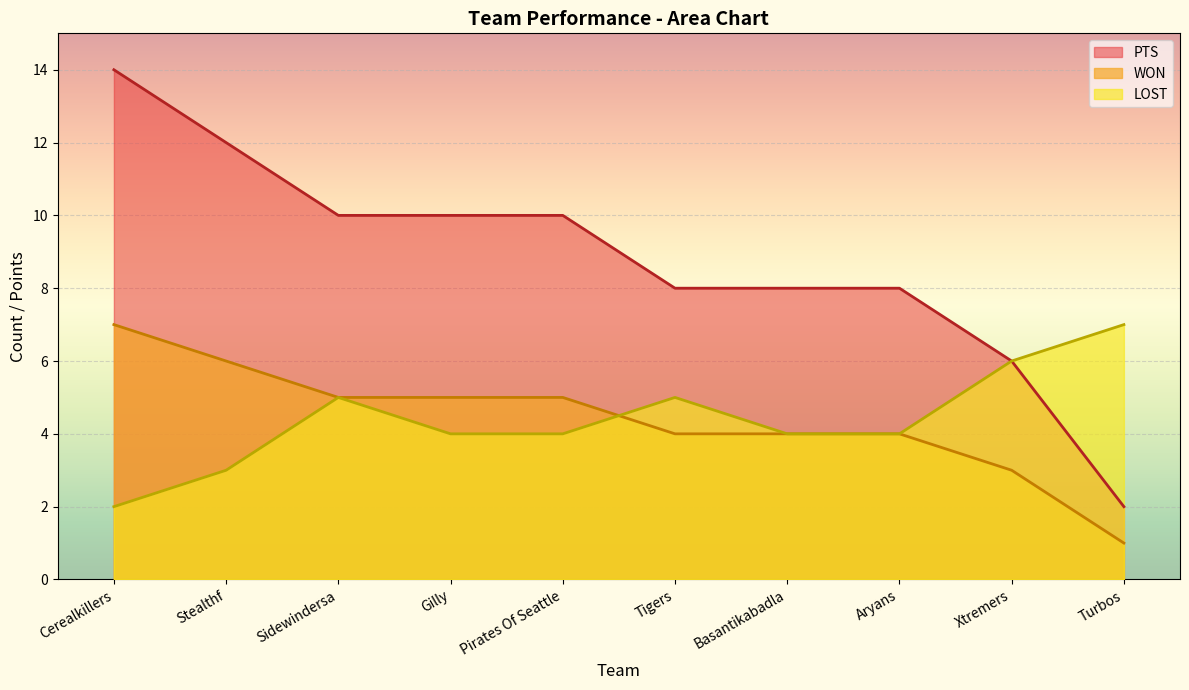

What is the average value of the PTS series?

4